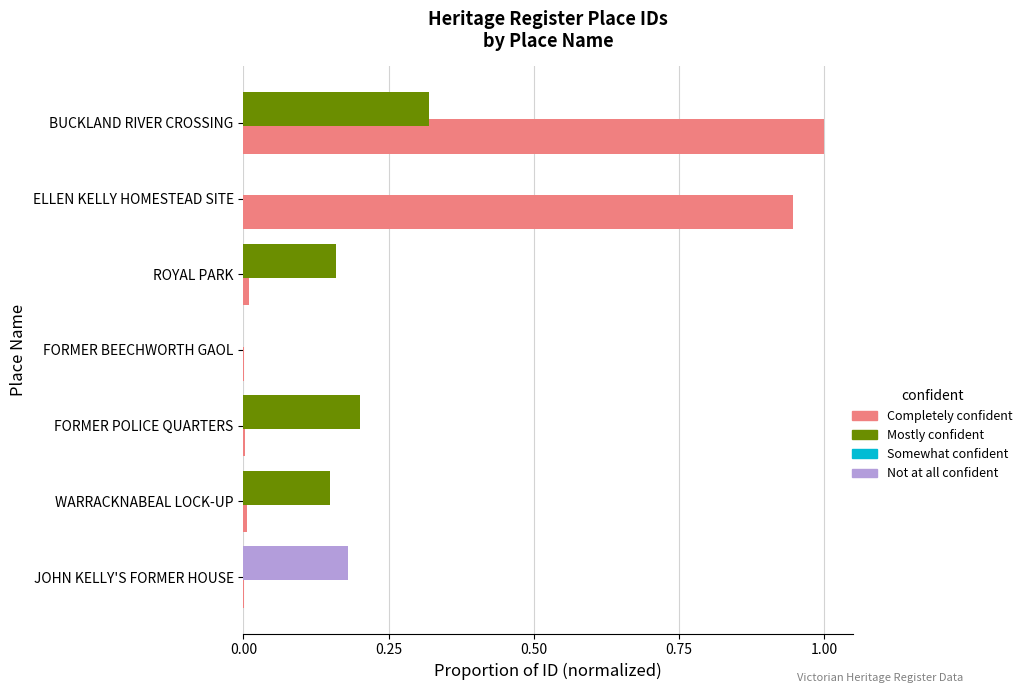

The chart shows a value of 0.0 at JOHN KELLY'S FORMER HOUSE. True or false?

False